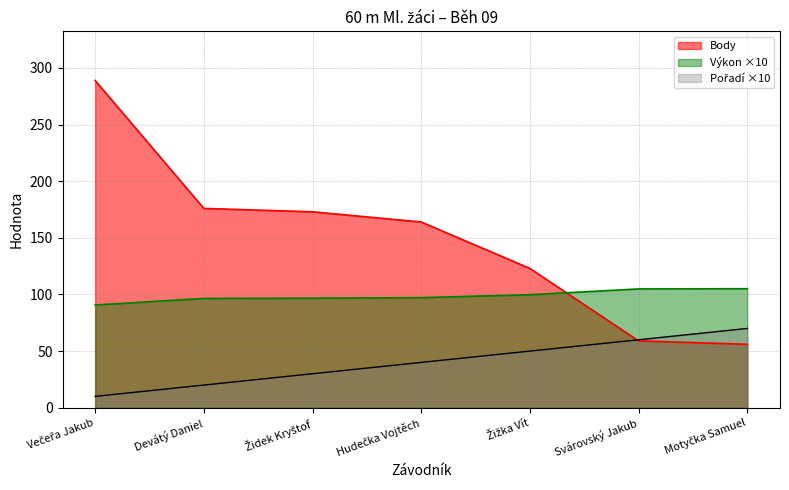

What position from the left is Hudečka Vojtěch?

4